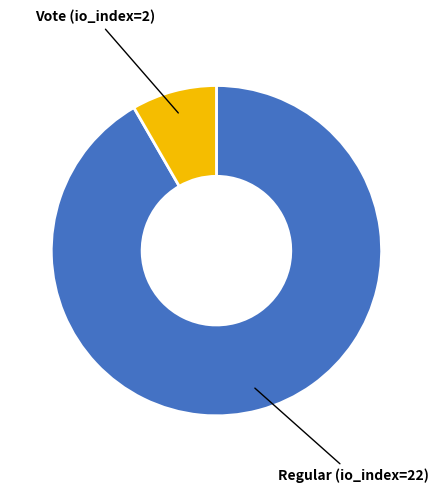

Is there any slice that represents more than half of the pie?

Yes